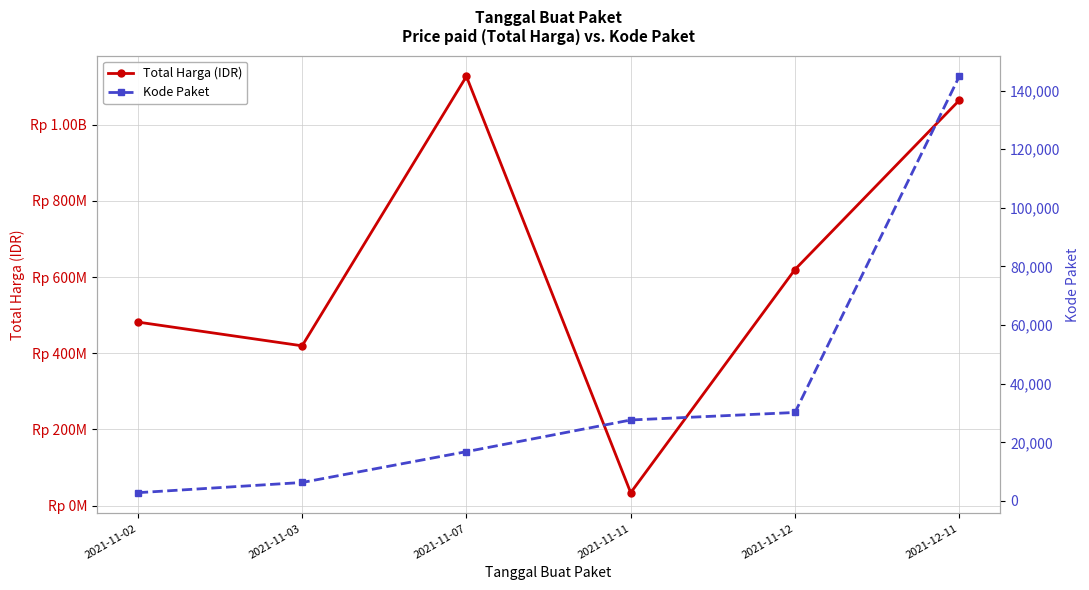

What is the smallest value displayed?

2820